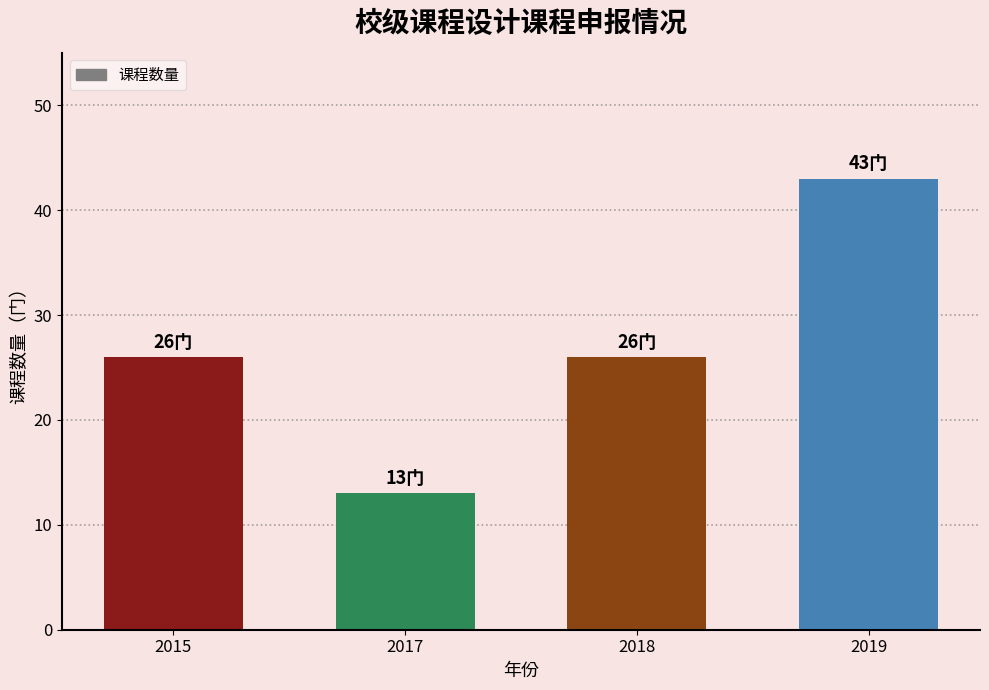

Read the value at 2017, to the nearest 10.

10